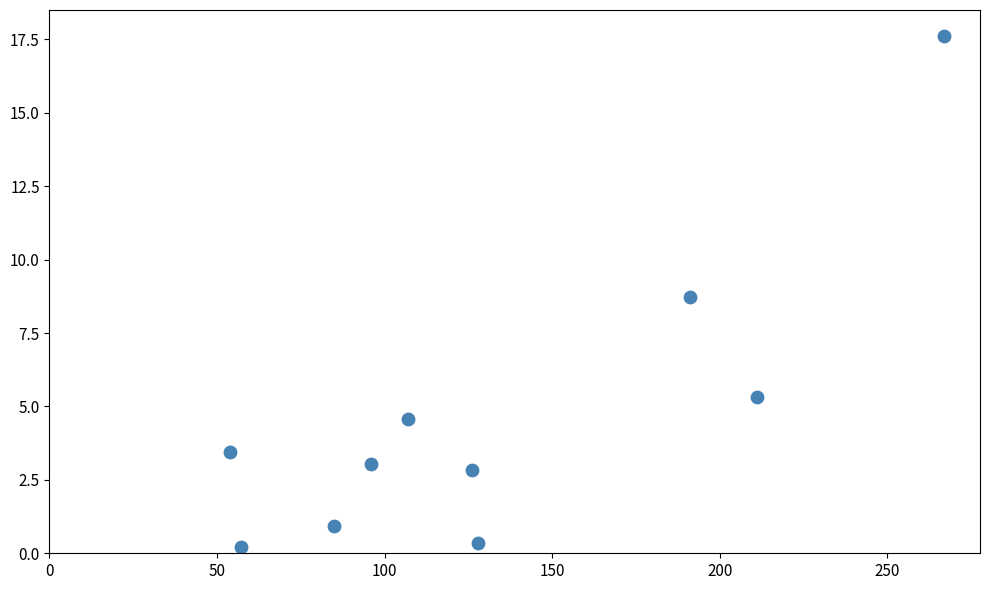

What Y value in the scatter plot is closest to 8?

8.7